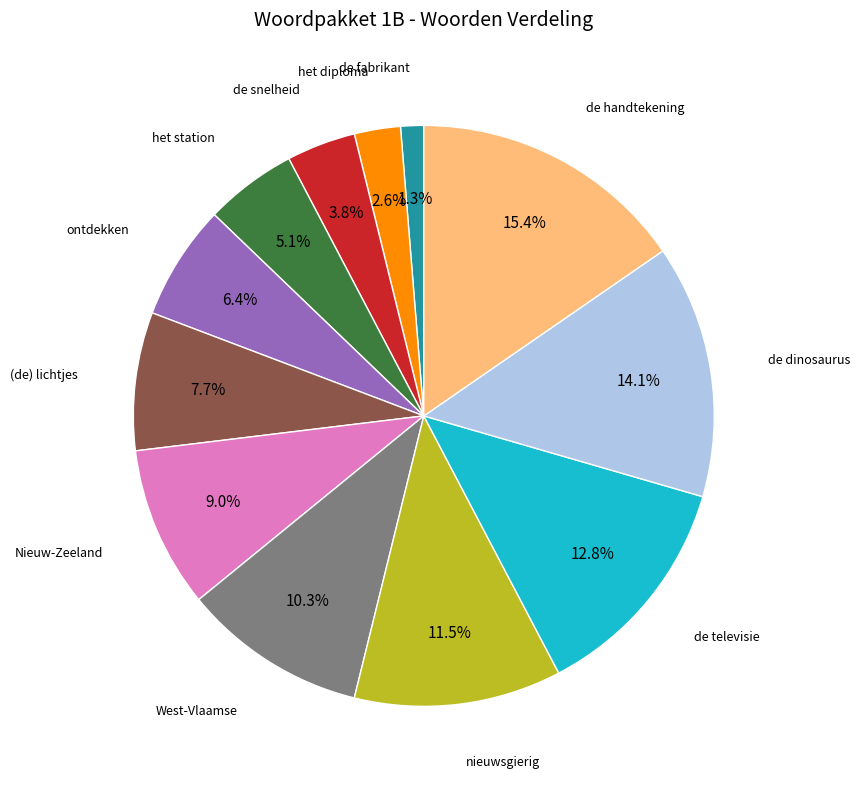

Combined, do de televisie and (de) lichtjes account for over 50%?

No